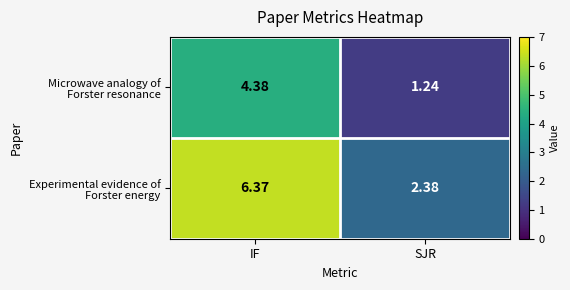

At which category is the sum across all series the highest?

IF